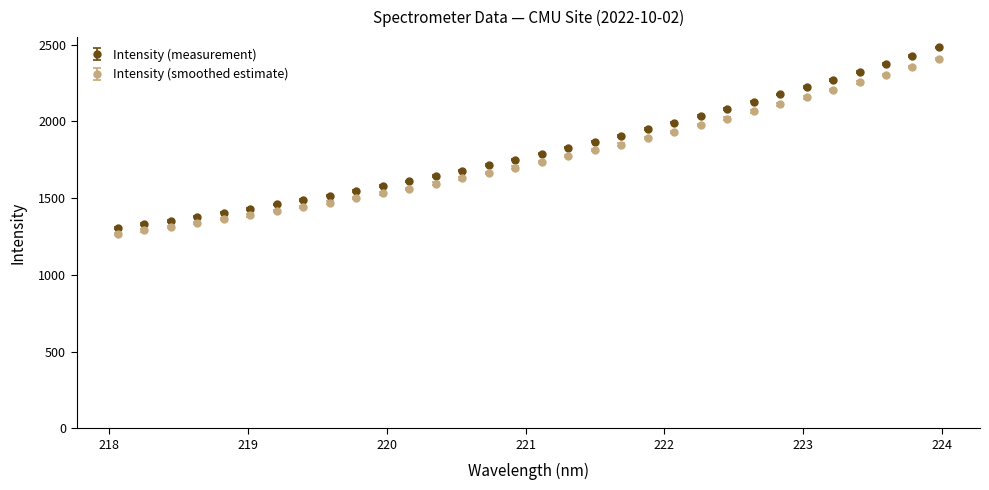

What are all the series names shown in the legend?

Intensity (measurement), Intensity (smoothed estimate)